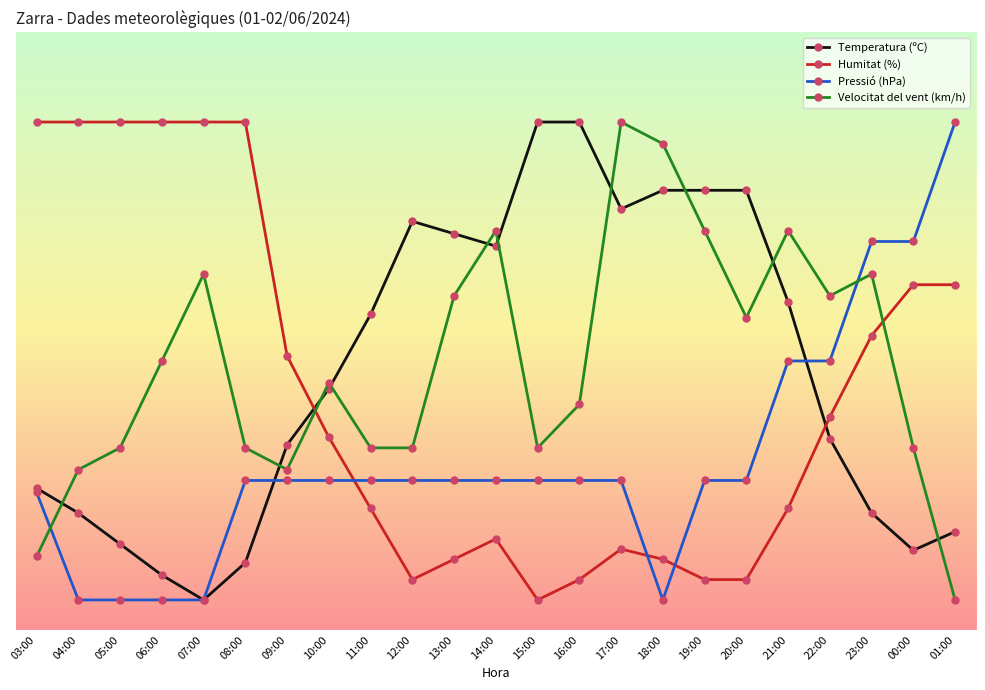

The Temperatura (ºC) series shows 24.7 at 12:00. True or false?

False